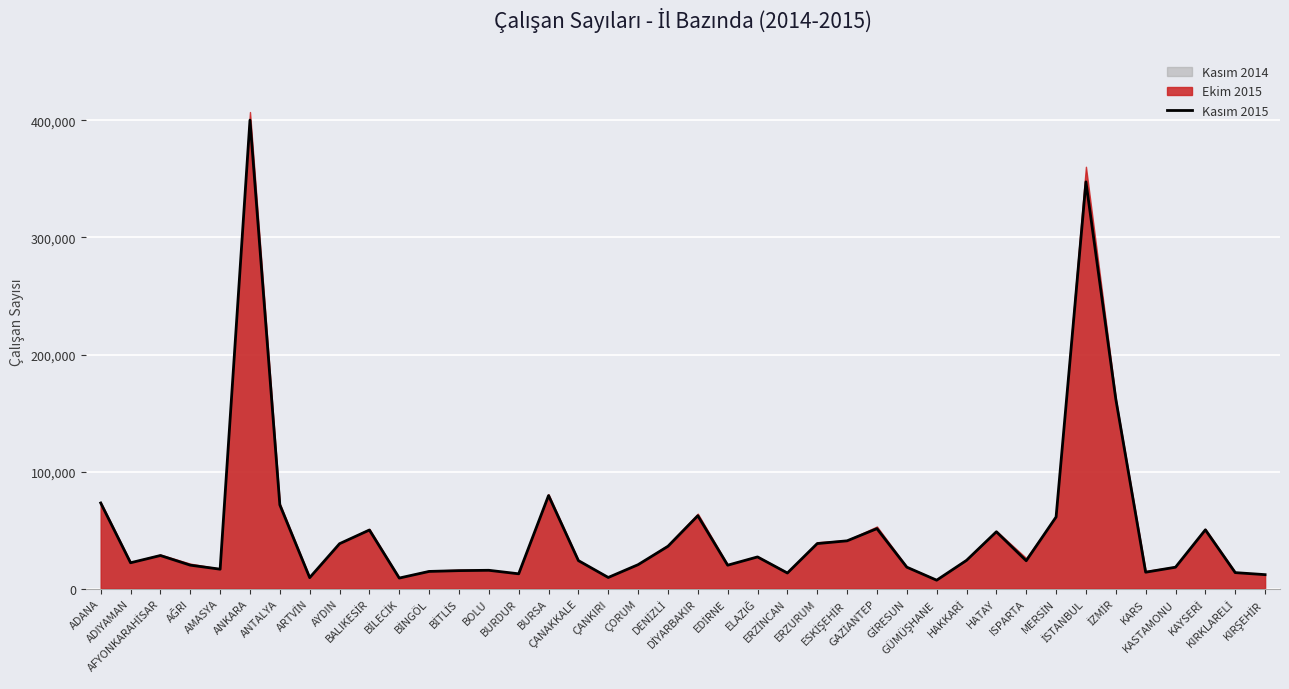

What is the difference between the maximum and minimum values?

393102